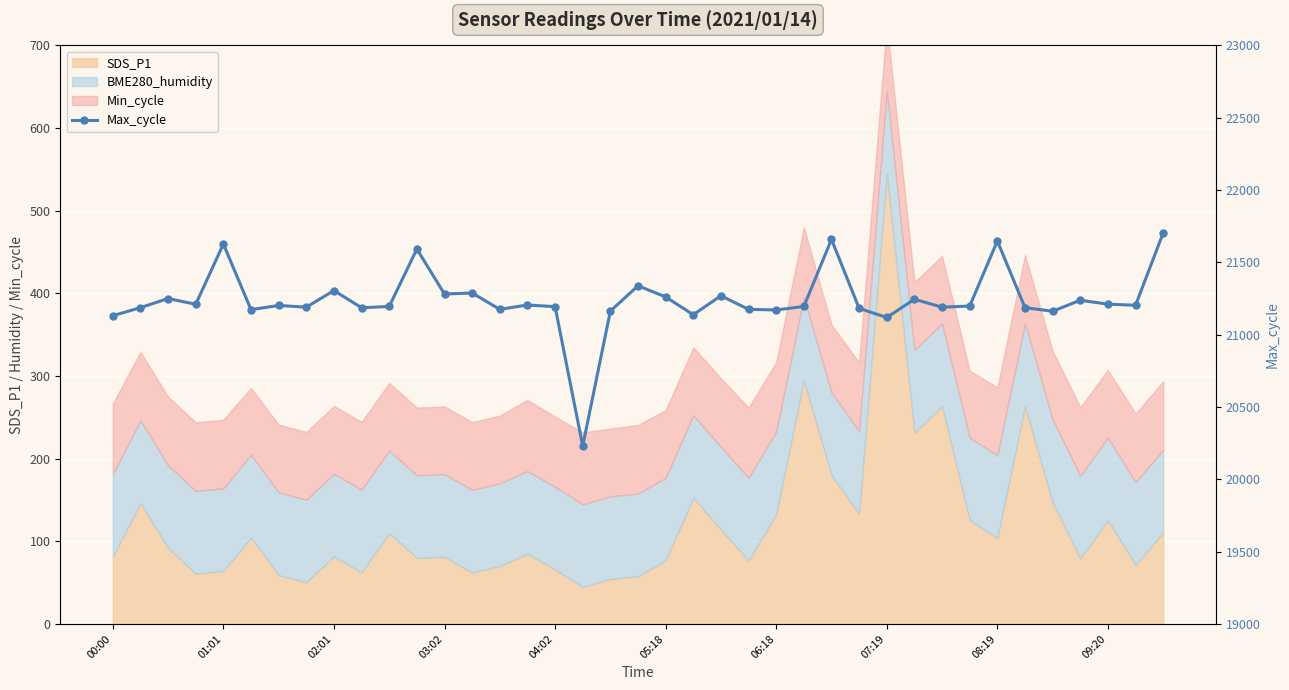

True or false: the data shows 21202 at 06:18.

True